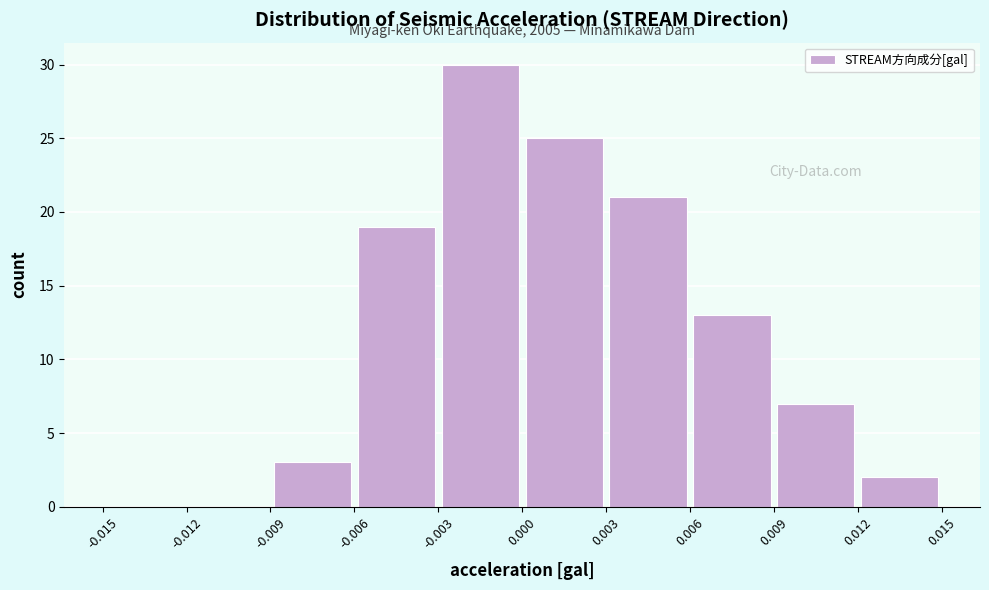

Which range on the x-axis has the tallest bar?

-0.003 to 0.000